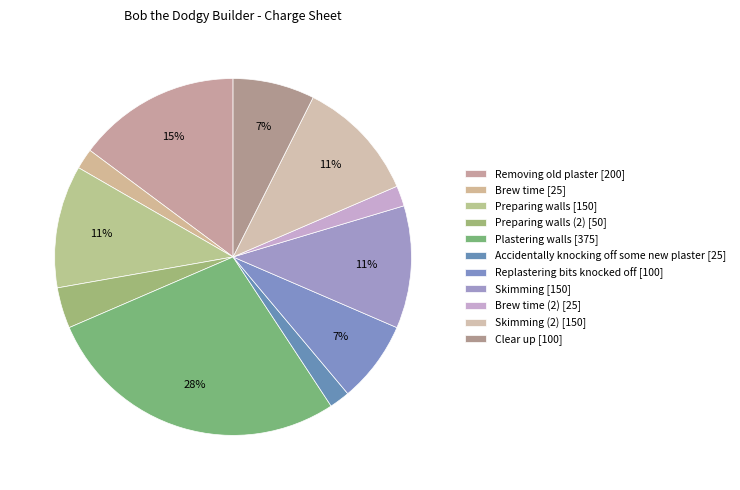

Count the number of slices in the pie.

11